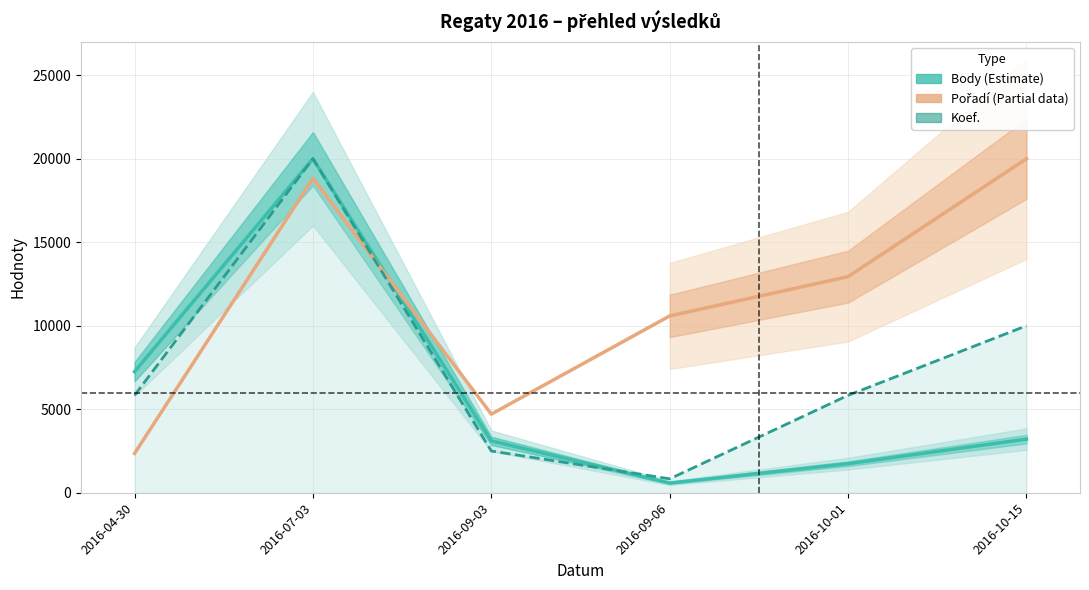

At which category is the sum across all series the highest?

2016-07-03